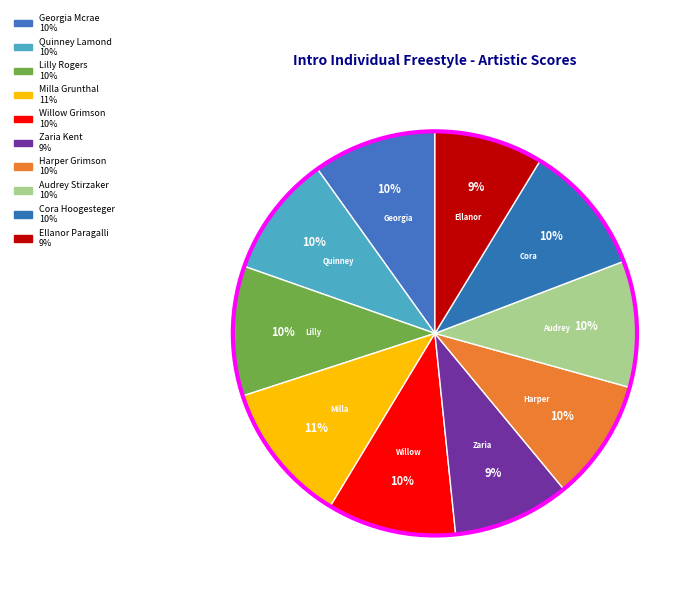

Which has a higher value, Quinney Lamond or Ellanor Paragalli?

Quinney Lamond